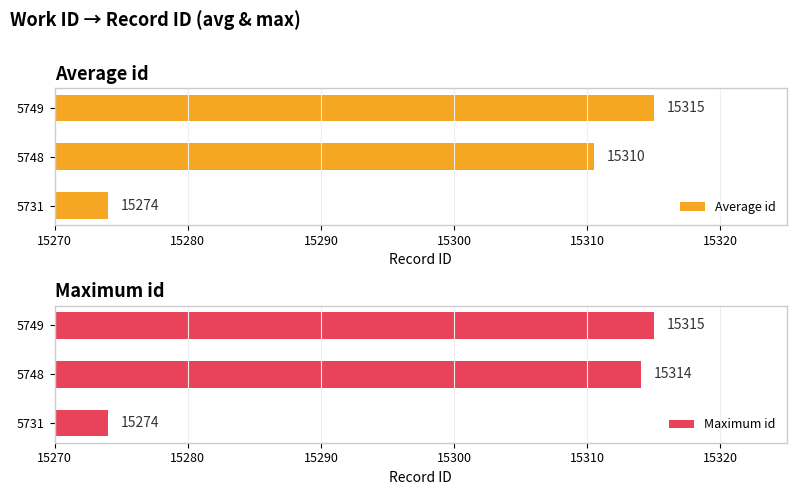

Rank the categories by Average id value from lowest to highest.

5731, 5748, 5749